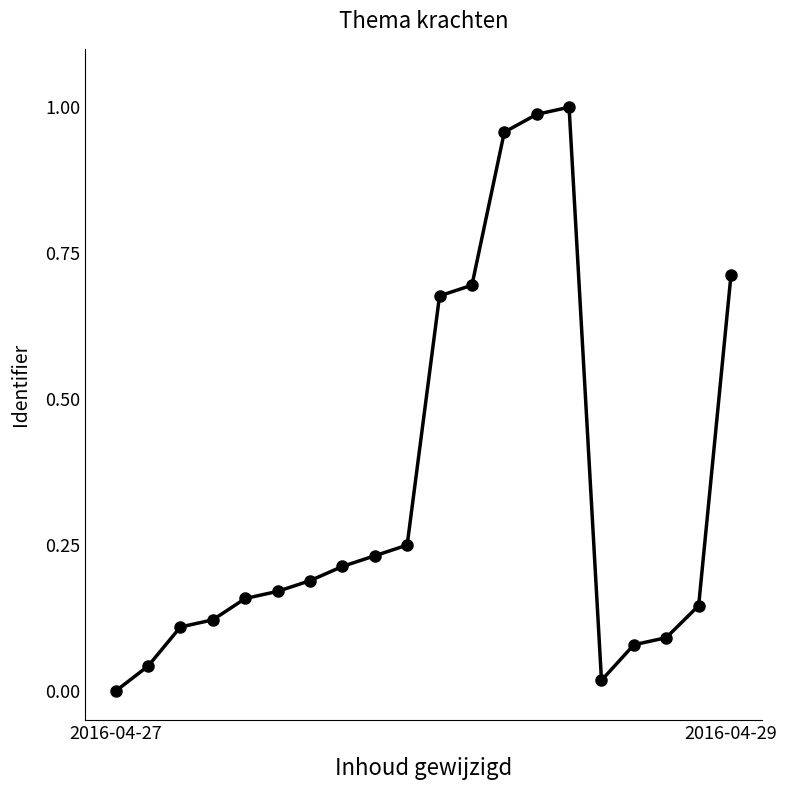

How many points are higher than both their immediate neighbors (excluding endpoints)?

1